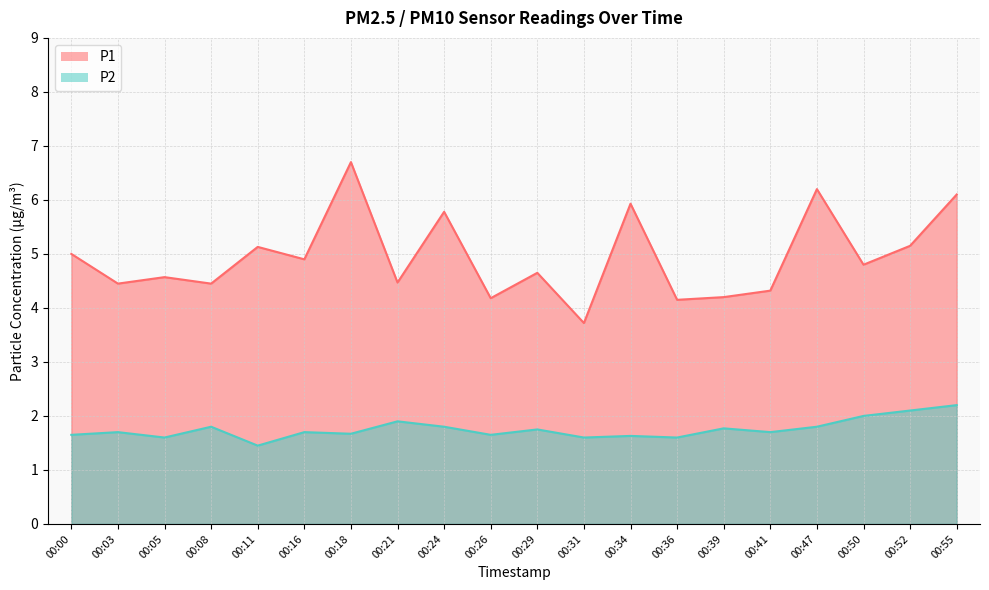

What is the value of the P1 point at the 15th from the left?

4.2